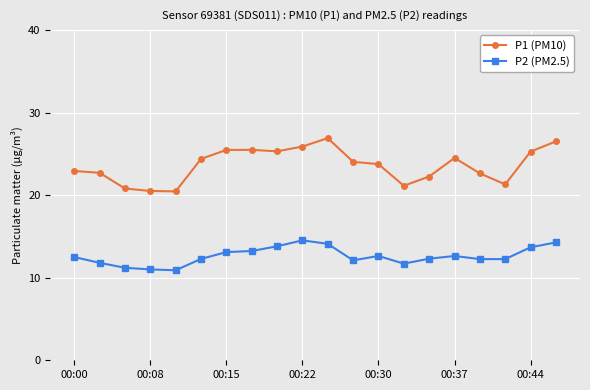

Which series has the largest total across all categories?

P1 (PM10)